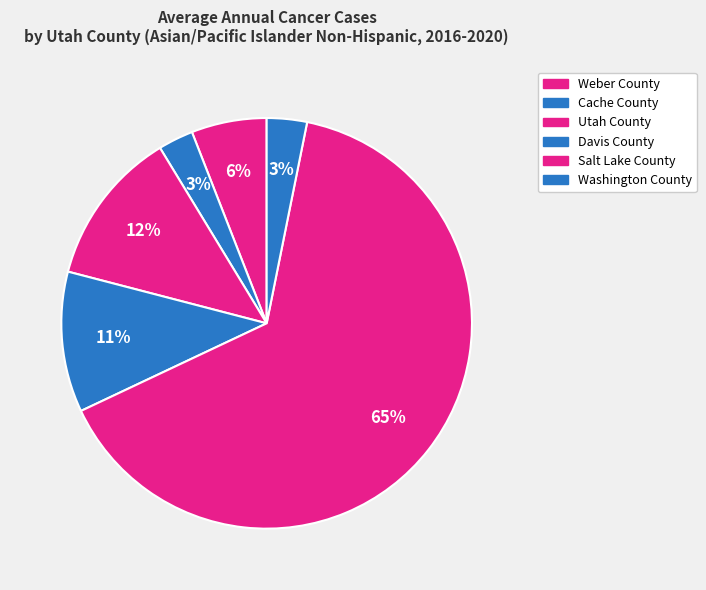

What percentage do Utah County and Weber County together represent?

18.2%